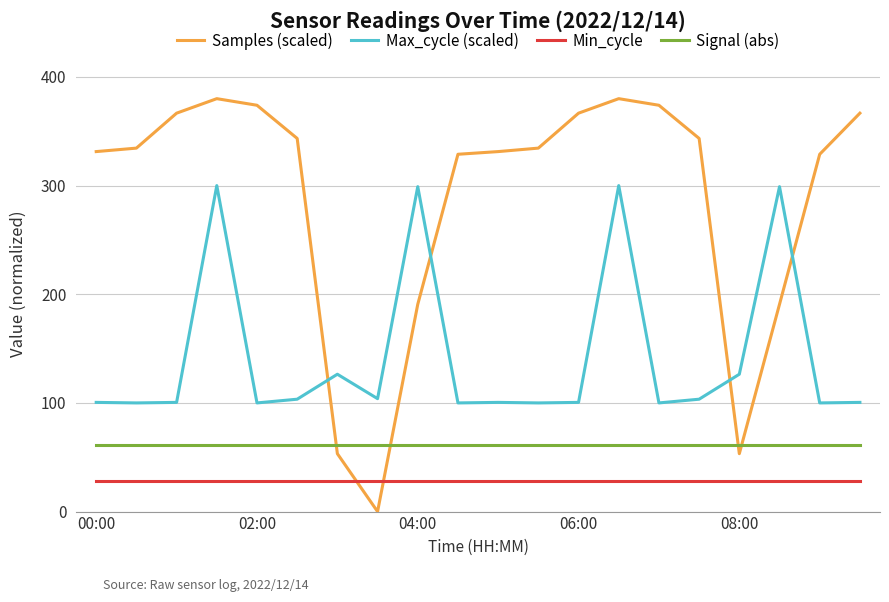

How many series are shown in this chart?

4